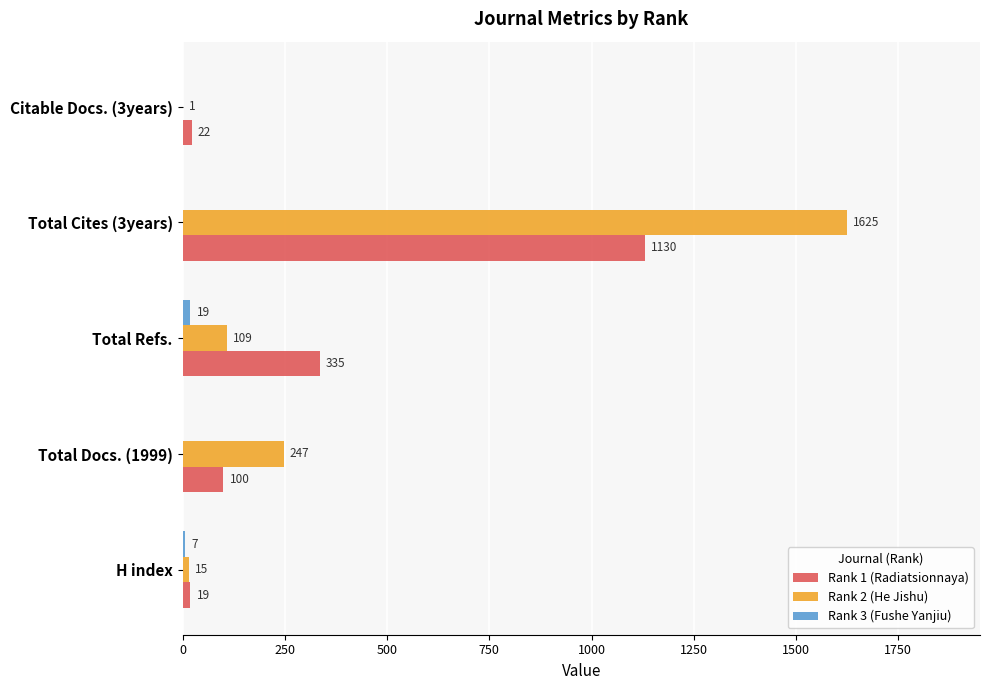

At which label is Rank 1 (Radiatsionnaya) closest to 574?

Total Refs.